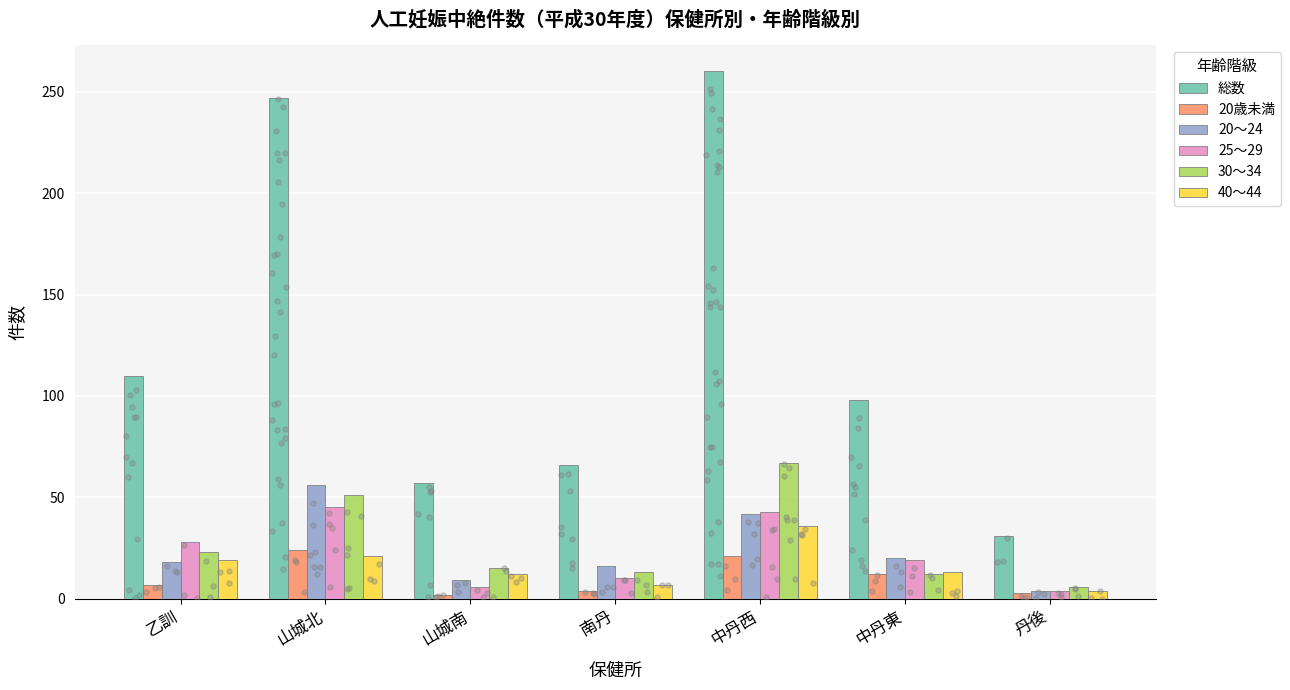

What is the total value across all series at 山城南?

101